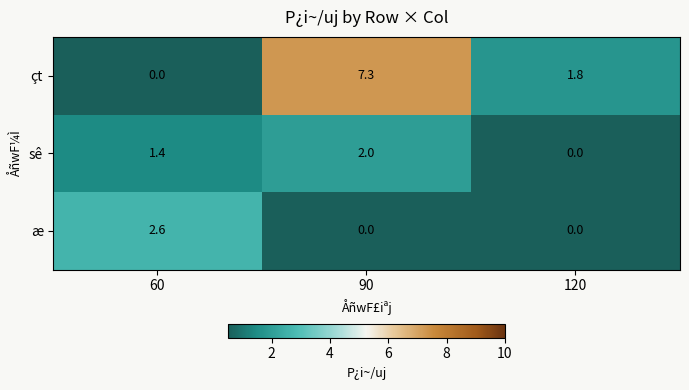

What is the sum of all æ values?

2.6